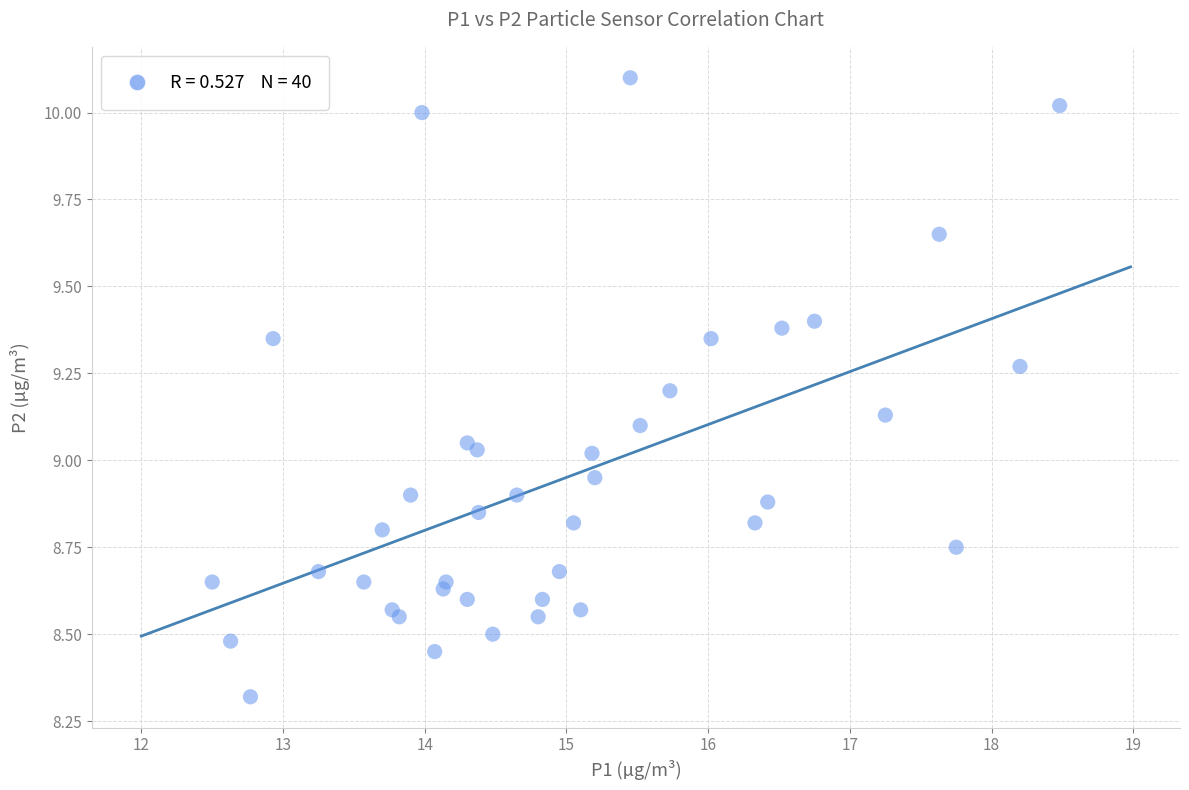

What is the range of X values (max minus min)?

6.0